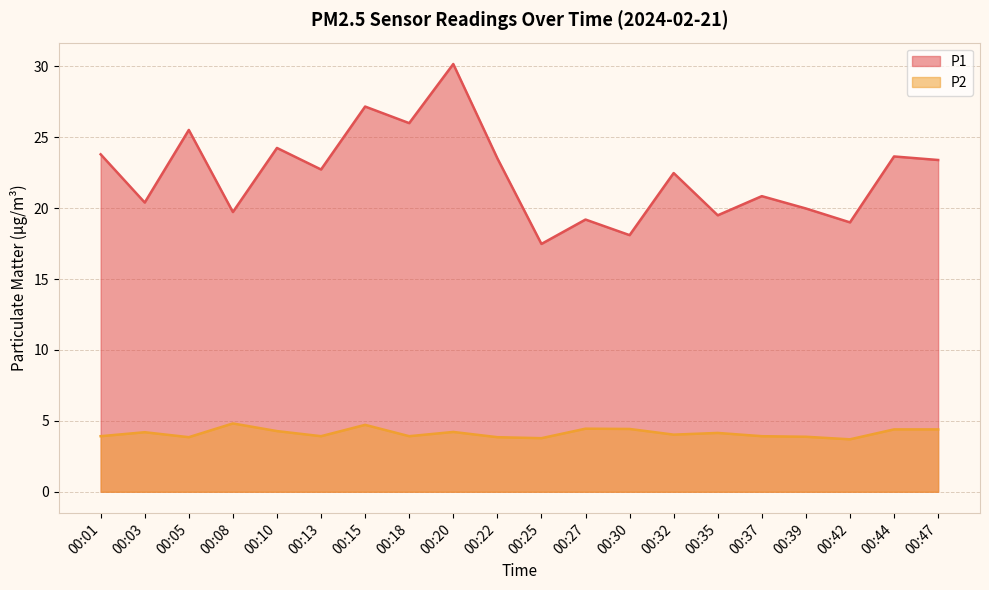

Rank the series by their average value, from highest to lowest.

P1, P2